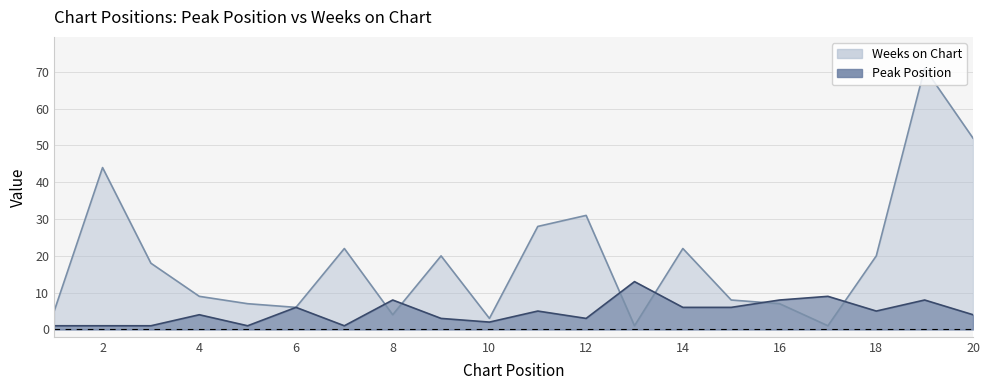

What is the sum of the Peak Position values at 2 and 7?

2